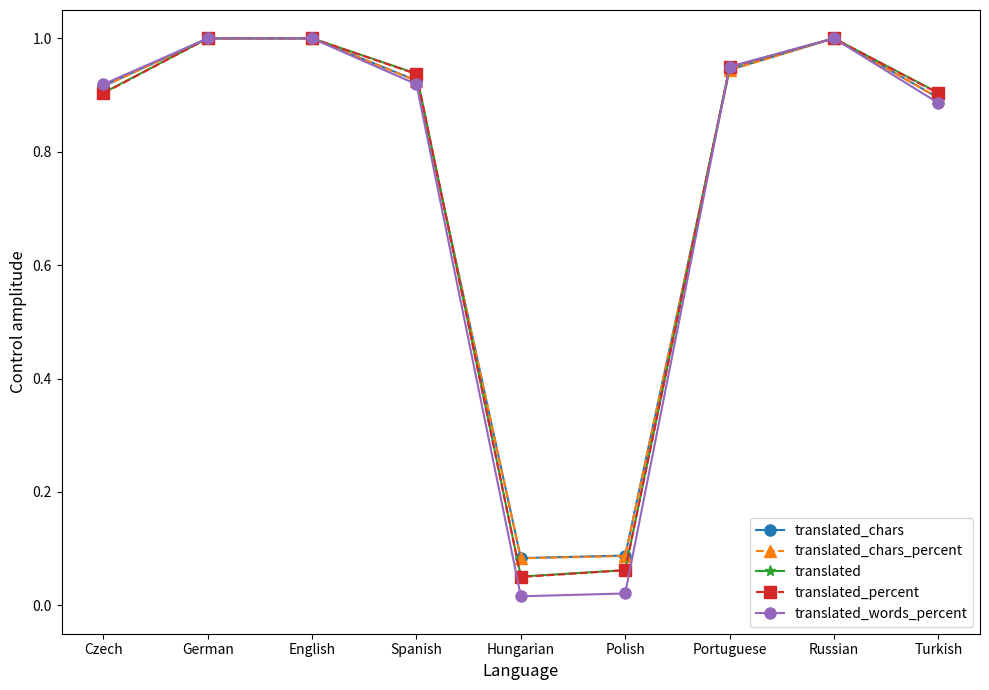

What are all the series names shown in the legend?

translated_chars, translated_chars_percent, translated, translated_percent, translated_words_percent